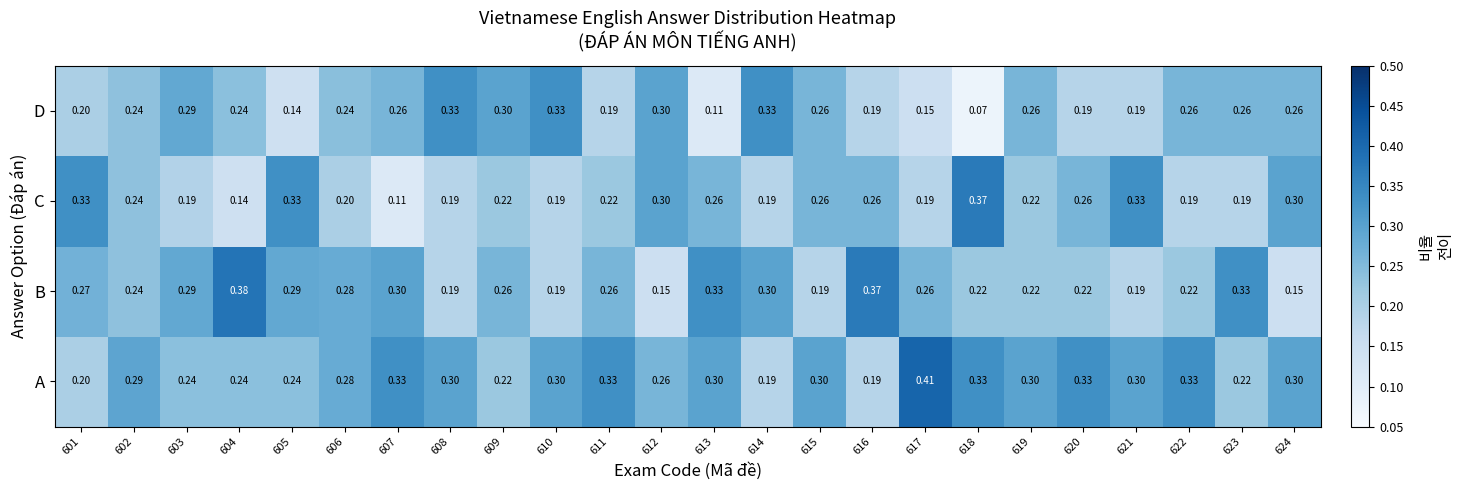

Which series changed the most between 603 and 612?

B